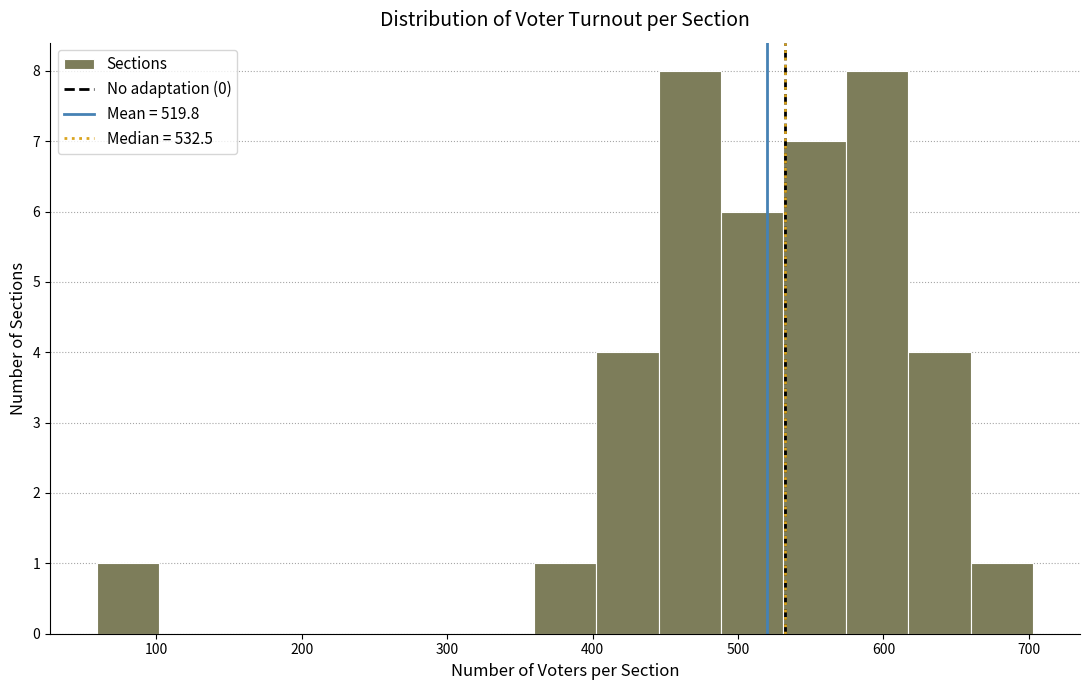

Reading left to right, transcribe this chart: for each bar, give the range it covers on the x-axis and its height. Neither the bar edges nor the heights are printed on the chart, so give them approximately, as read against the axes.

60 to 100: 1
100 to 140: 0
140 to 190: 0
190 to 230: 0
230 to 270: 0
270 to 320: 0
320 to 360: 0
360 to 400: 1
400 to 450: 4
450 to 490: 8
490 to 530: 6
530 to 570: 7
570 to 620: 8
620 to 660: 4
660 to 700: 1